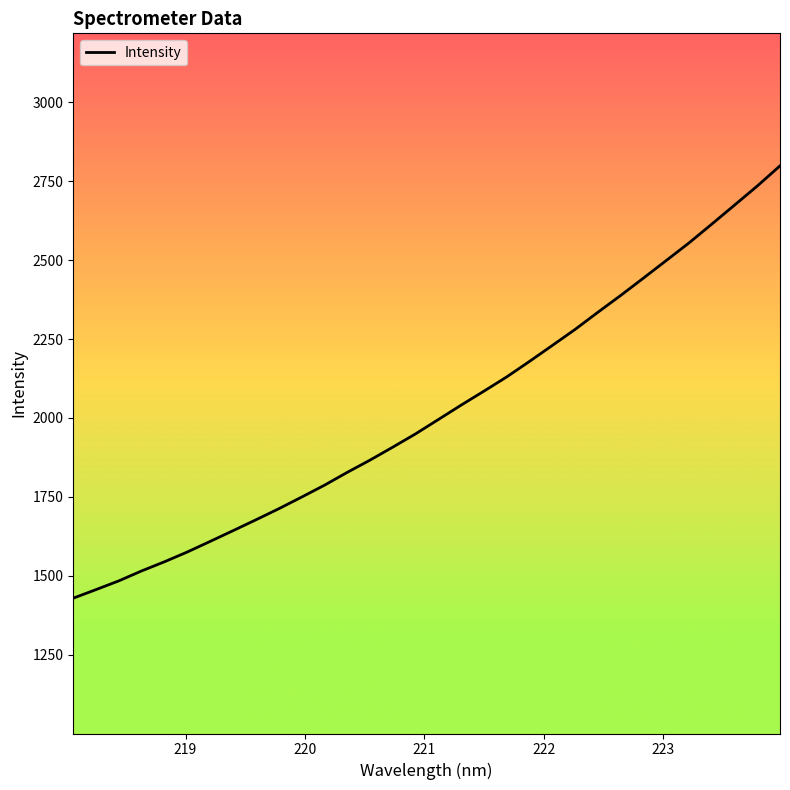

What is the greatest value displayed?

2798.7